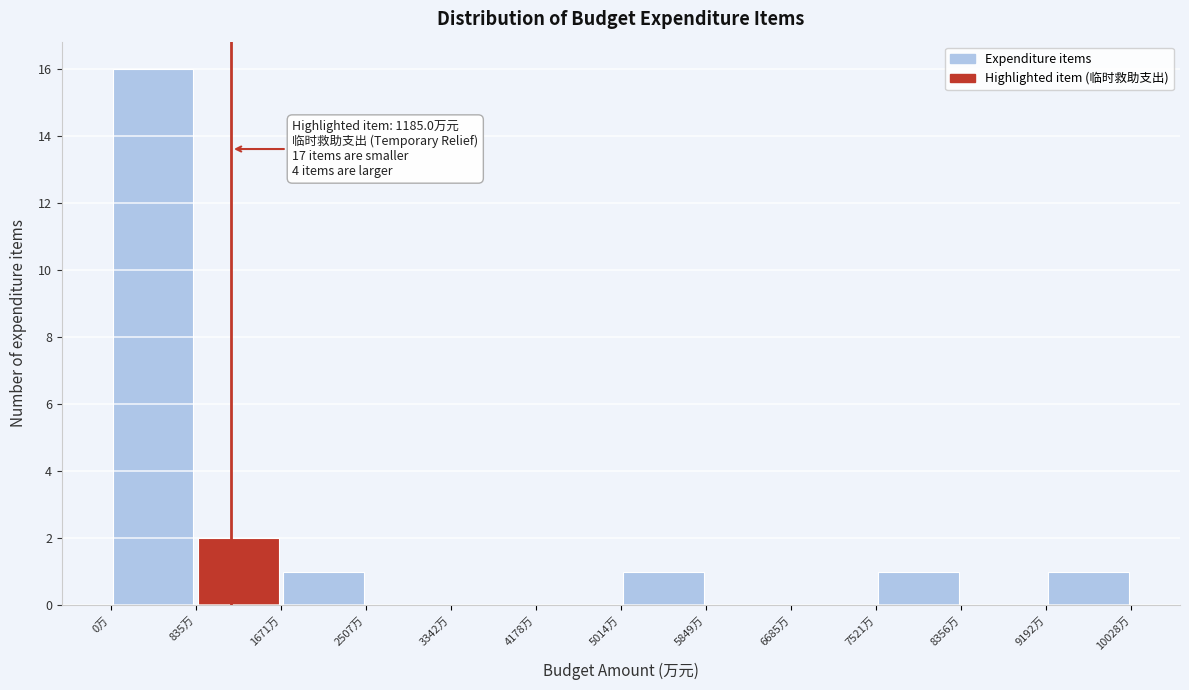

Over which range of the x-axis is the bar tallest?

0 to 800